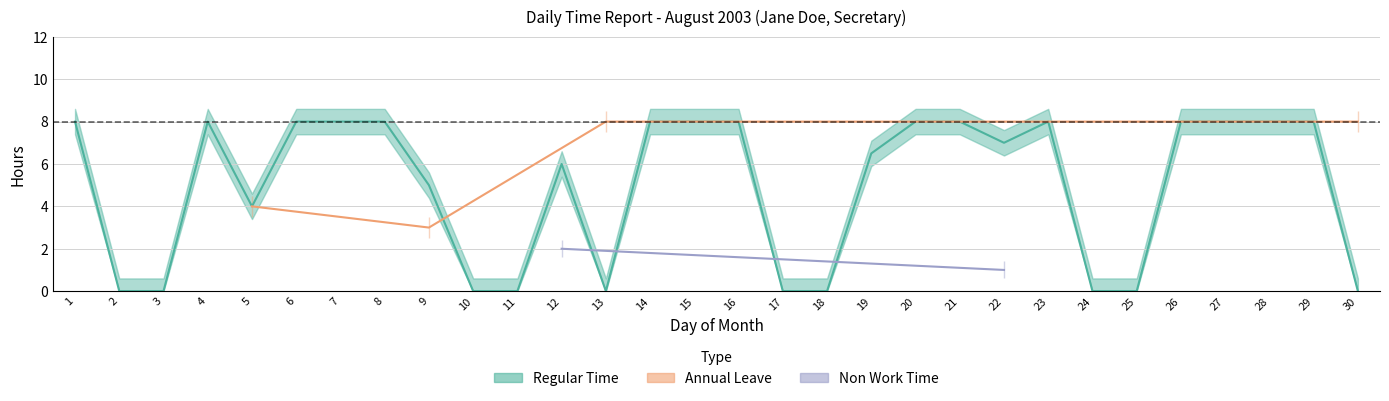

At which category does the chart reach its peak across all series?

1